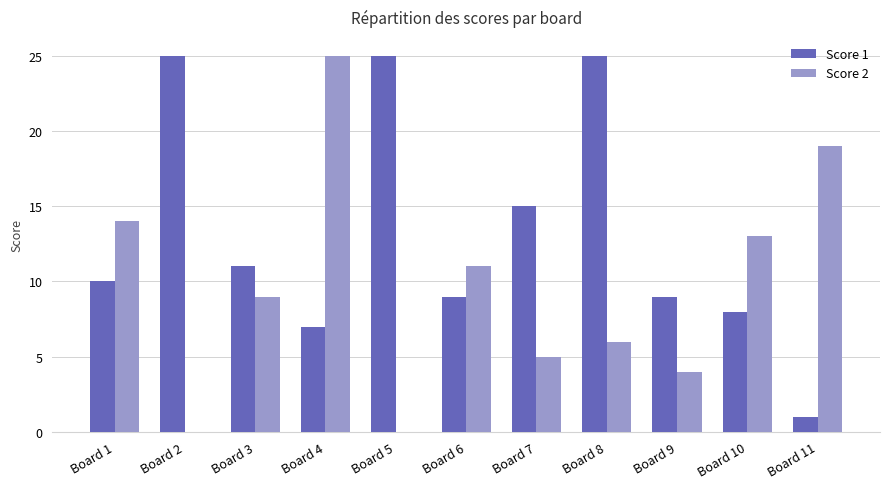

Which series has the largest total across all categories?

Score 1